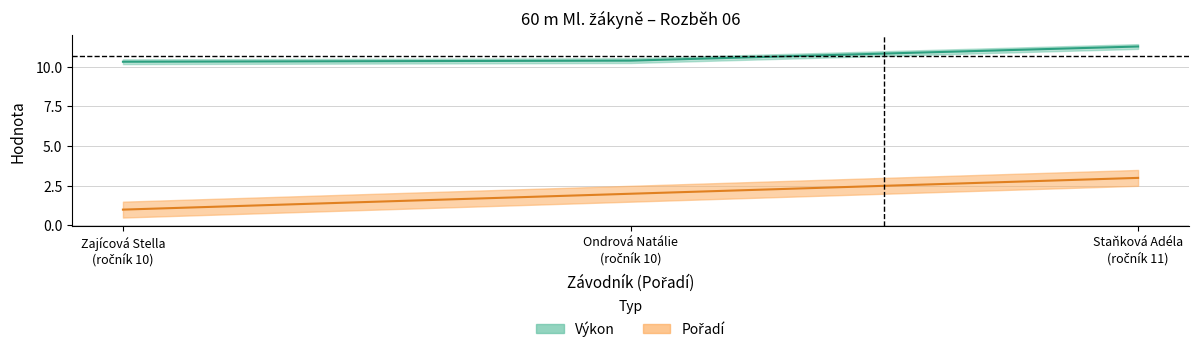

True or false: Pořadí has a value of 1.0 at 1.

True